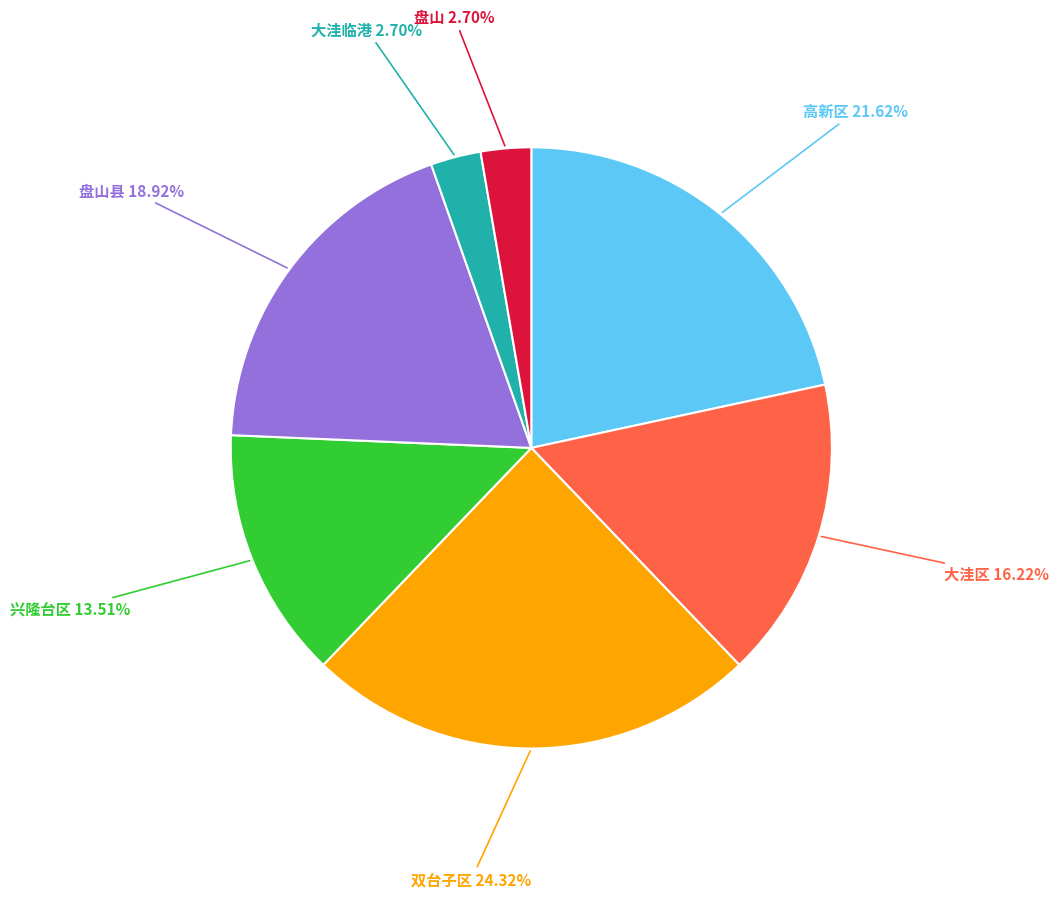

Is there any slice that represents more than half of the pie?

No